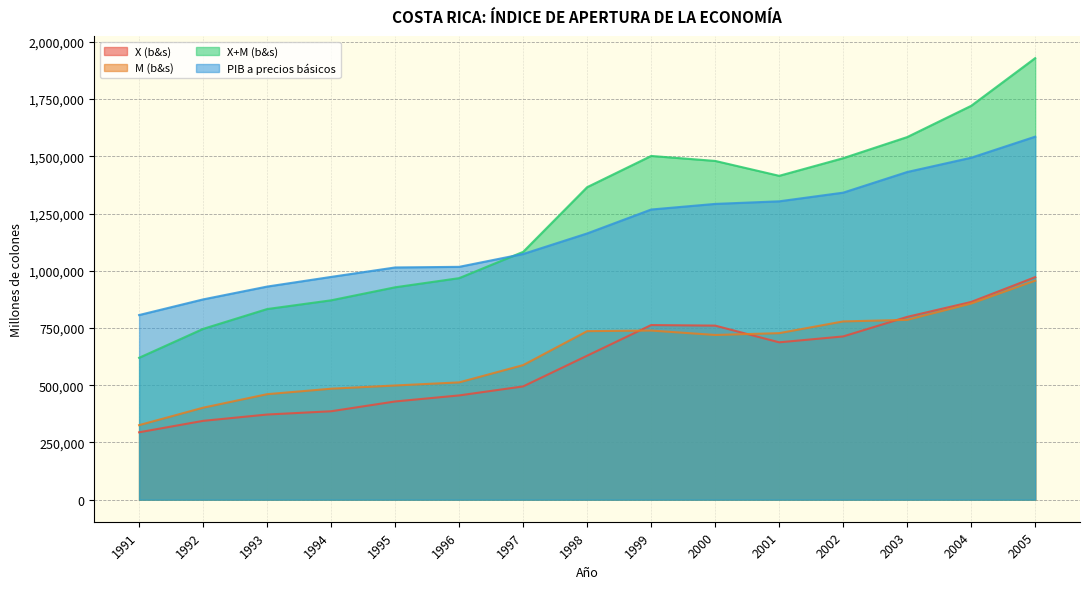

Is the value of X+M (b&s) at 1999 greater than the value of M (b&s) at 1991?

Yes